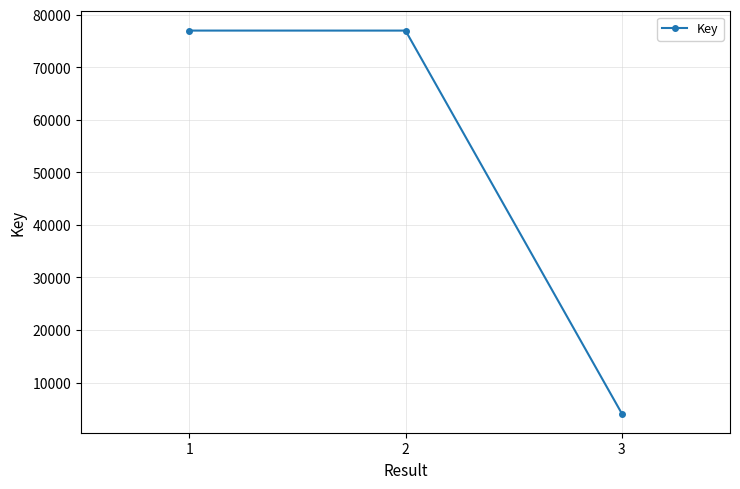

The value at 1 is 76994. True or false?

True